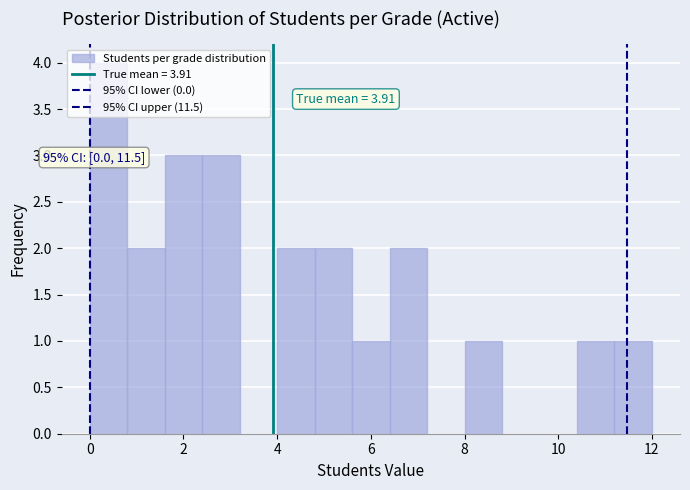

Over which range of the x-axis is the bar tallest?

0.0 to 0.8